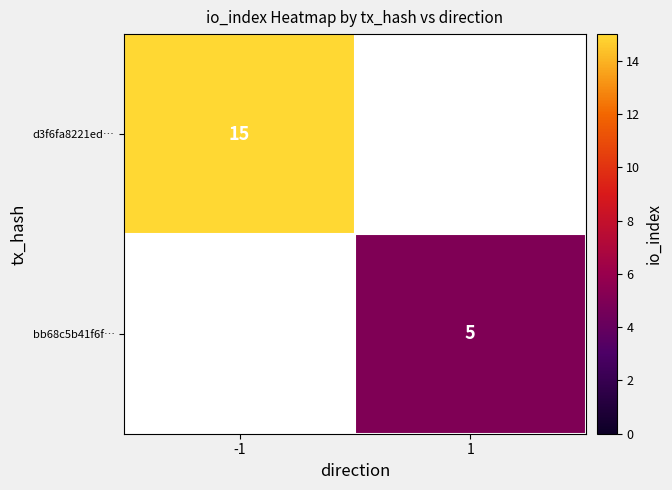

Is it true that d3f6fa8221ed… equals 15 at -1?

True